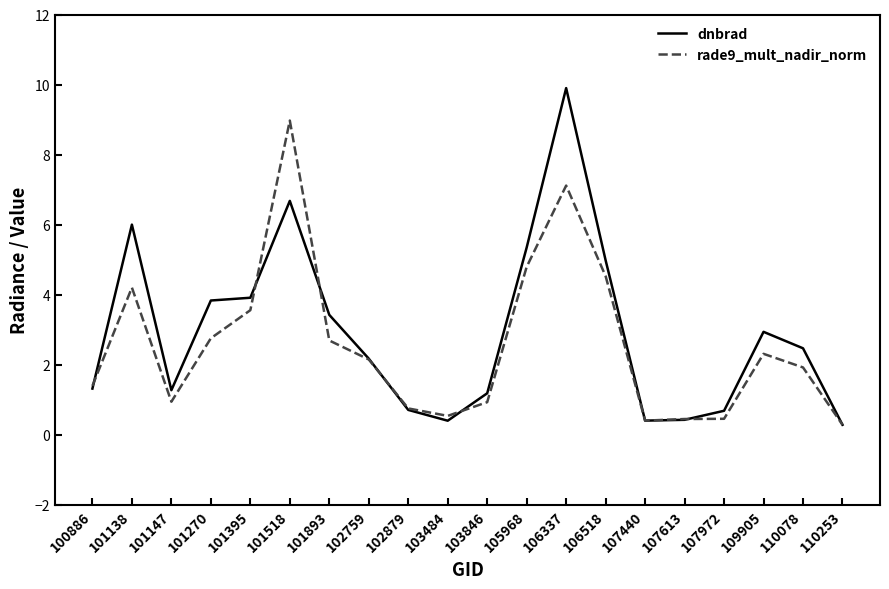

True or false: dnbrad and rade9_mult_nadir_norm intersect in this chart.

True